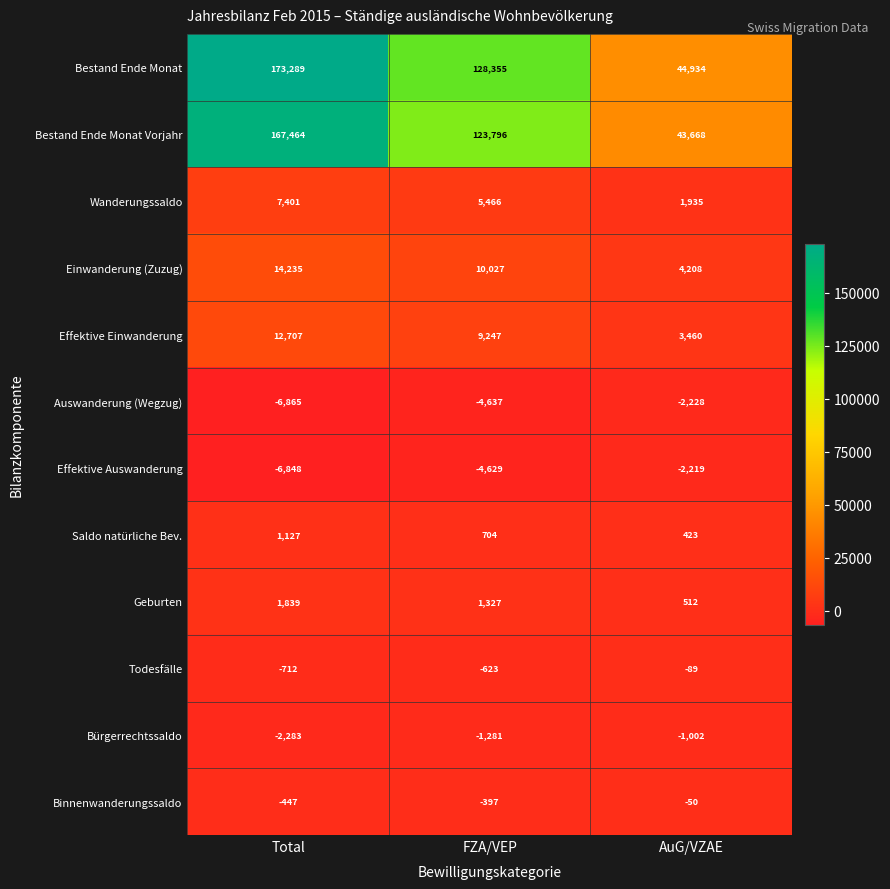

How many Effektive Auswanderung values are between -6848 and -2219?

3